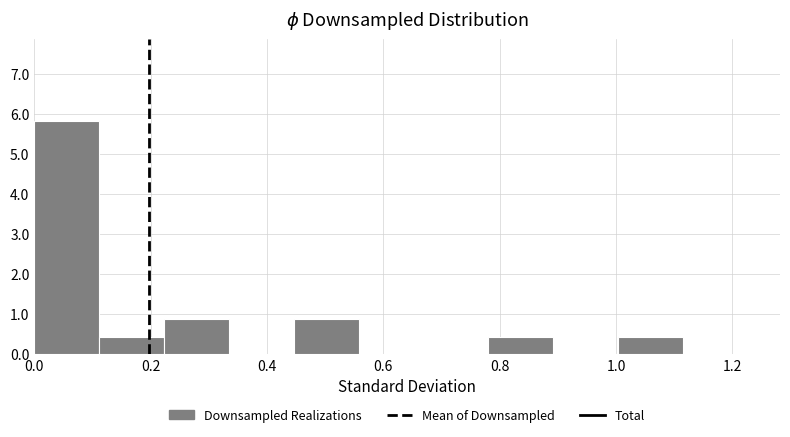

Reading left to right, list every bar in this chart as the range it spans on the x-axis followed by its height. Neither the bar edges nor the heights are printed on the chart, so give them approximately, as read against the axes.

0.00 to 0.12: 5.8
0.12 to 0.22: 0.4
0.22 to 0.34: 0.9
0.34 to 0.44: 0
0.44 to 0.56: 0.9
0.56 to 0.66: 0
0.66 to 0.78: 0
0.78 to 0.90: 0.4
0.90 to 1.00: 0
1.00 to 1.12: 0.4